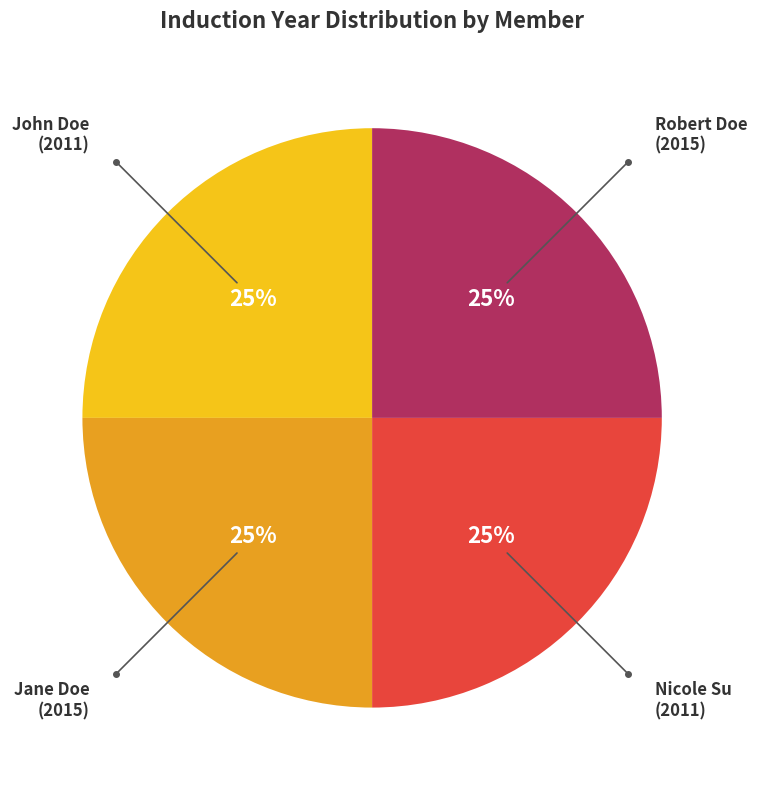

To the nearest percent, what is the average slice percentage?

25%